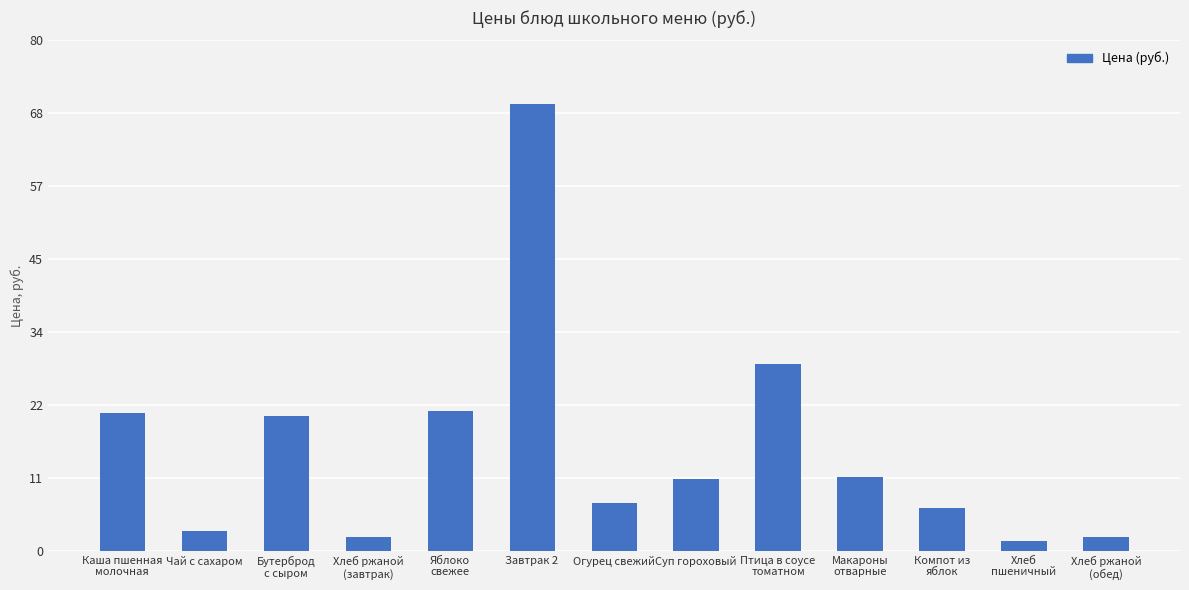

Read the value at Хлеб ржаной
(завтрак).

2.1